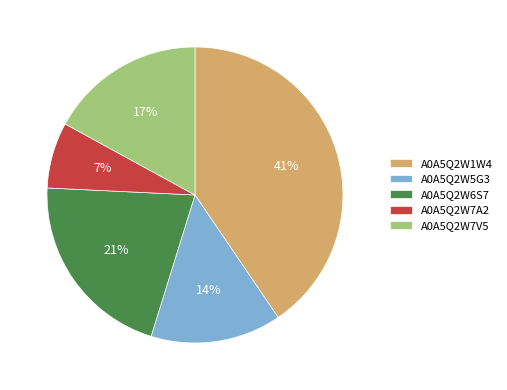

To the nearest percent, what is the combined percentage of A0A5Q2W6S7 and A0A5Q2W7A2?

28%